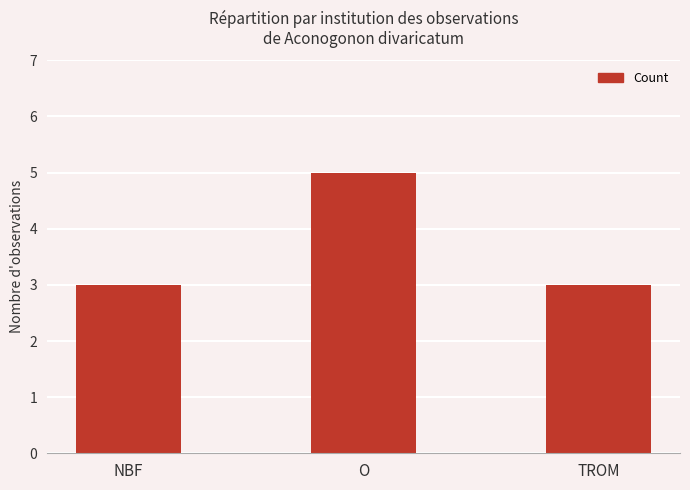

How many values are between 3 and 5?

3